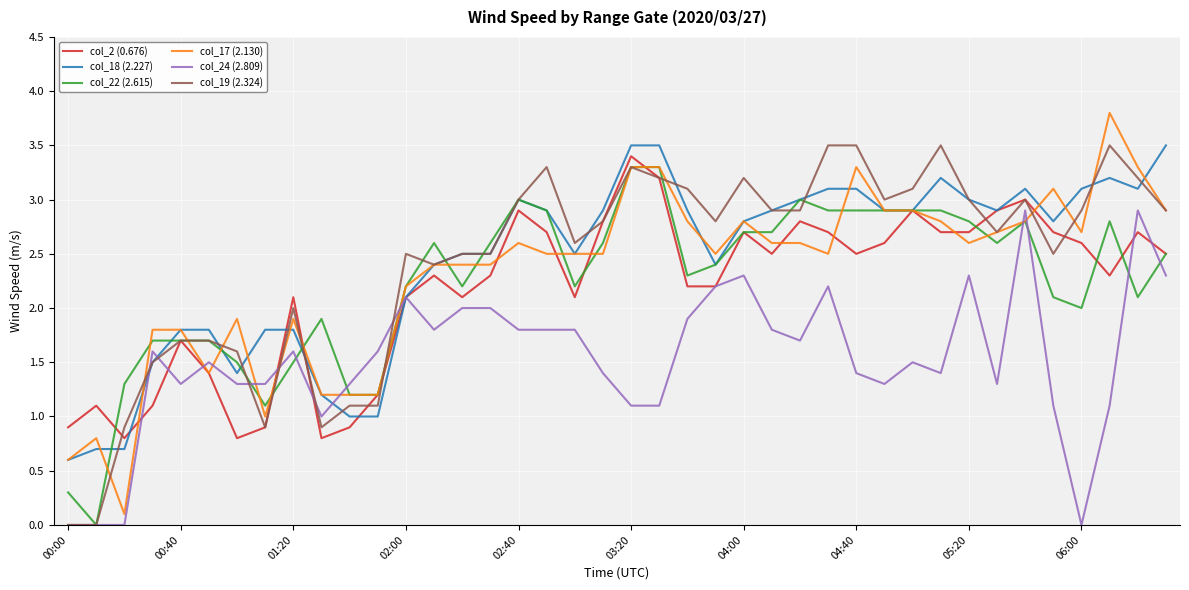

Does the chart have visible grid lines?

Yes